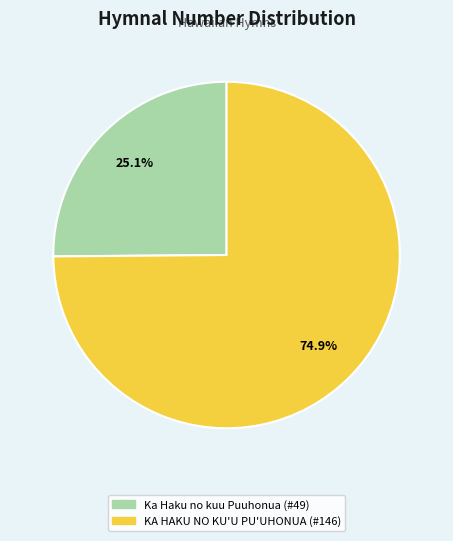

What percentage is the KA HAKU NO KU'U PU'UHONUA slice, to the nearest percent?

75%